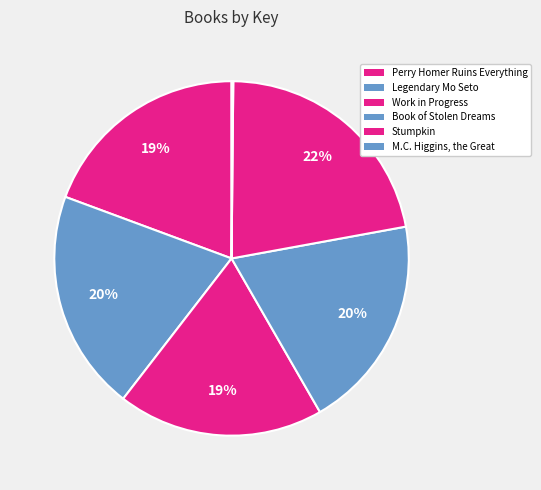

Count the number of slices in the pie.

6